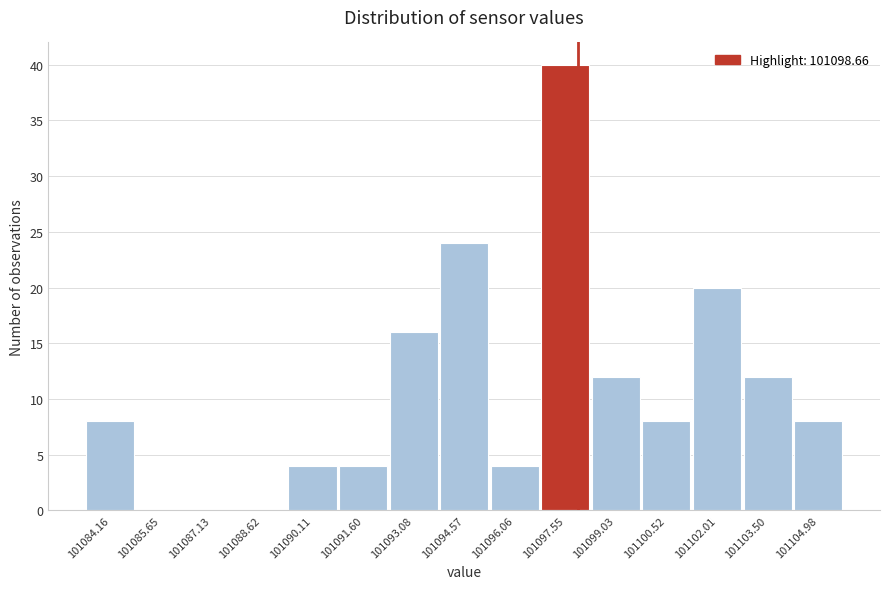

Reading right to left, what are all the values shown in this chart?

101104.98=8	101103.50=12	101102.01=20	101100.52=8	101099.03=12	101097.55=40	101096.06=4	101094.57=24	101093.08=16	101091.60=4	101090.11=4	101088.62=0	101087.13=0	101085.65=0	101084.16=8